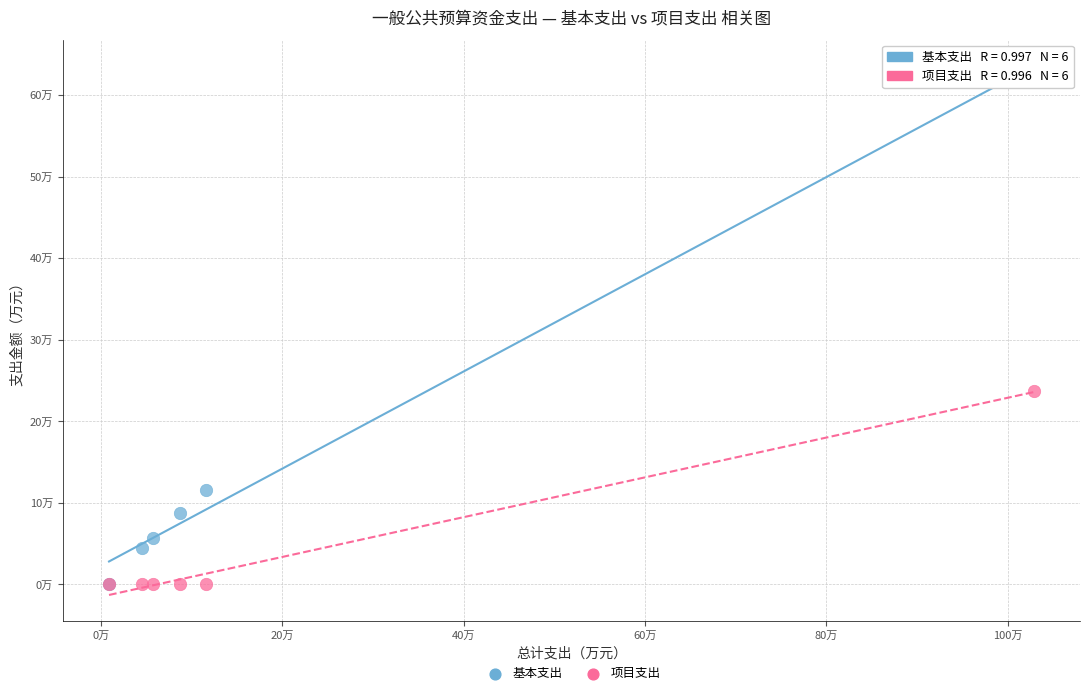

What are all the series names shown in the legend?

基本支出, 项目支出